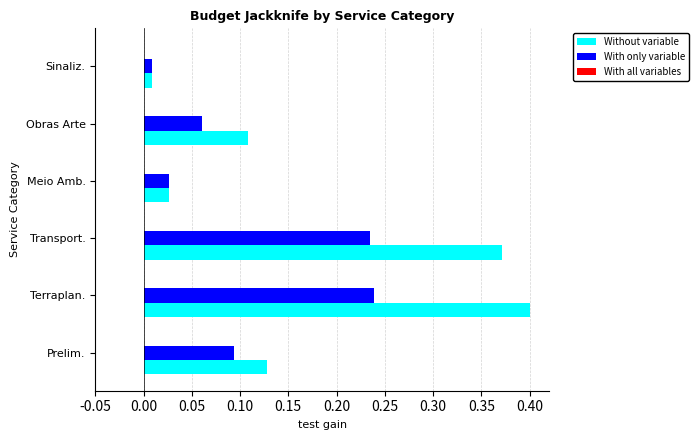

What is the total value across all series at Terraplan.?

0.6